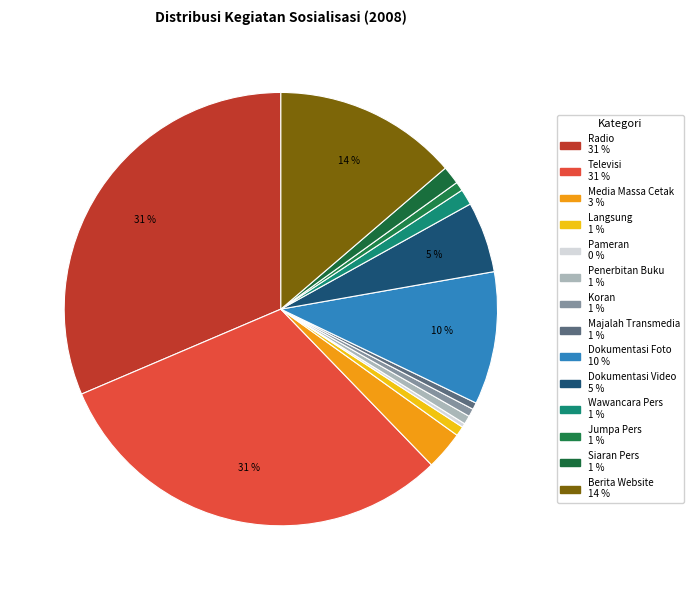

How many segments does this pie chart have?

14